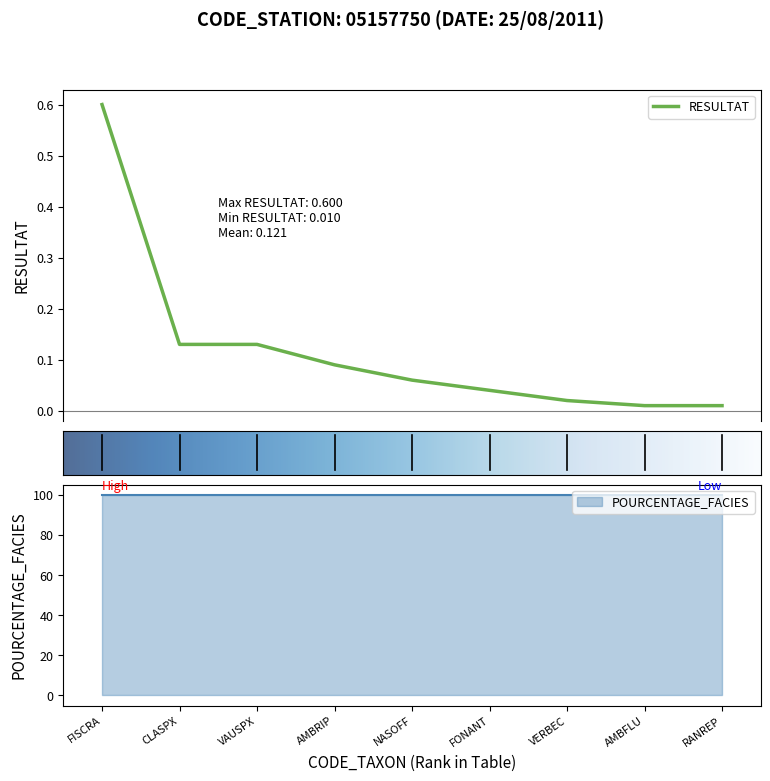

What is the maximum value shown in the chart?

0.6